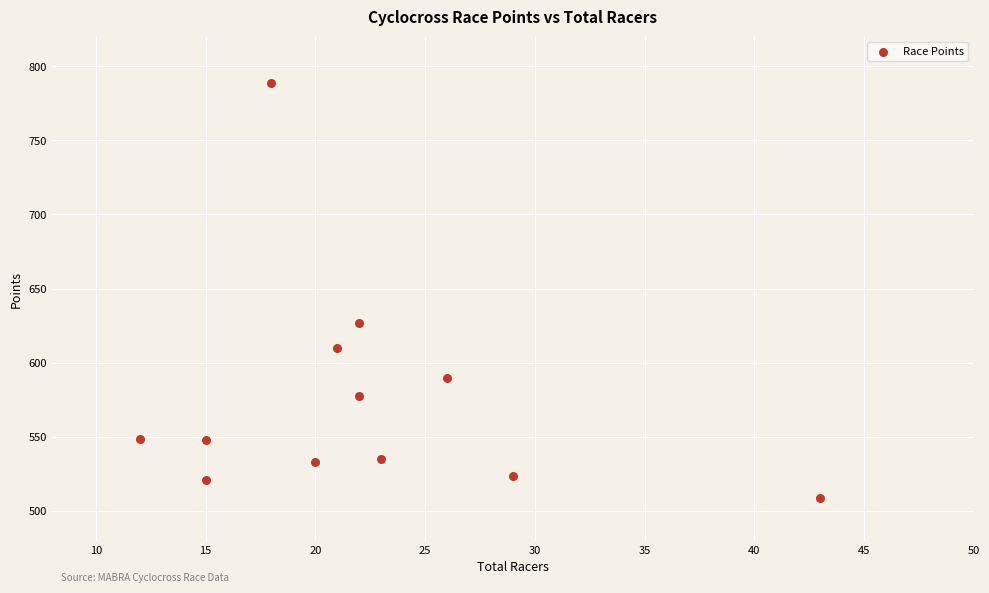

What is the range of X values (max minus min)?

31.0